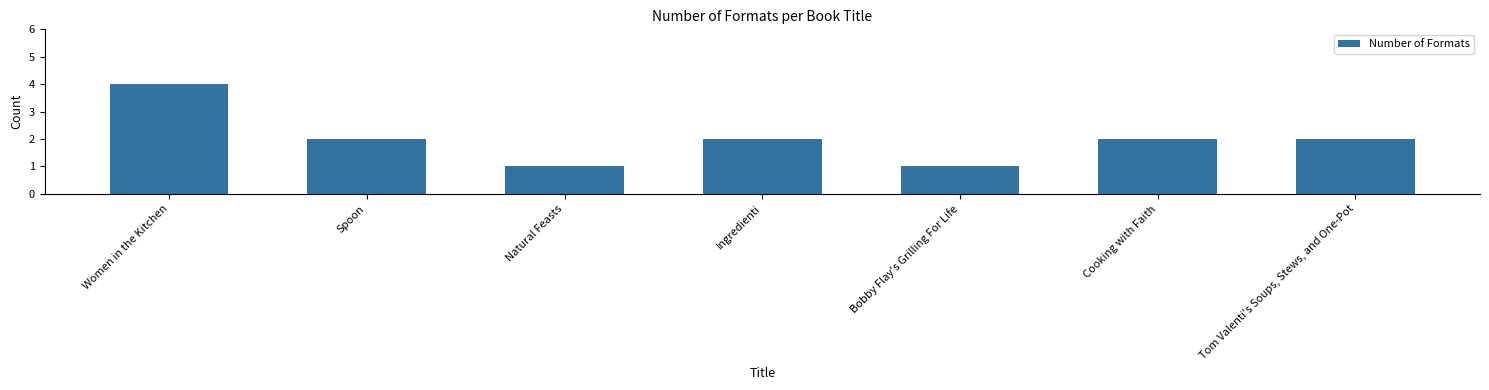

What position from the right is Natural Feasts?

5